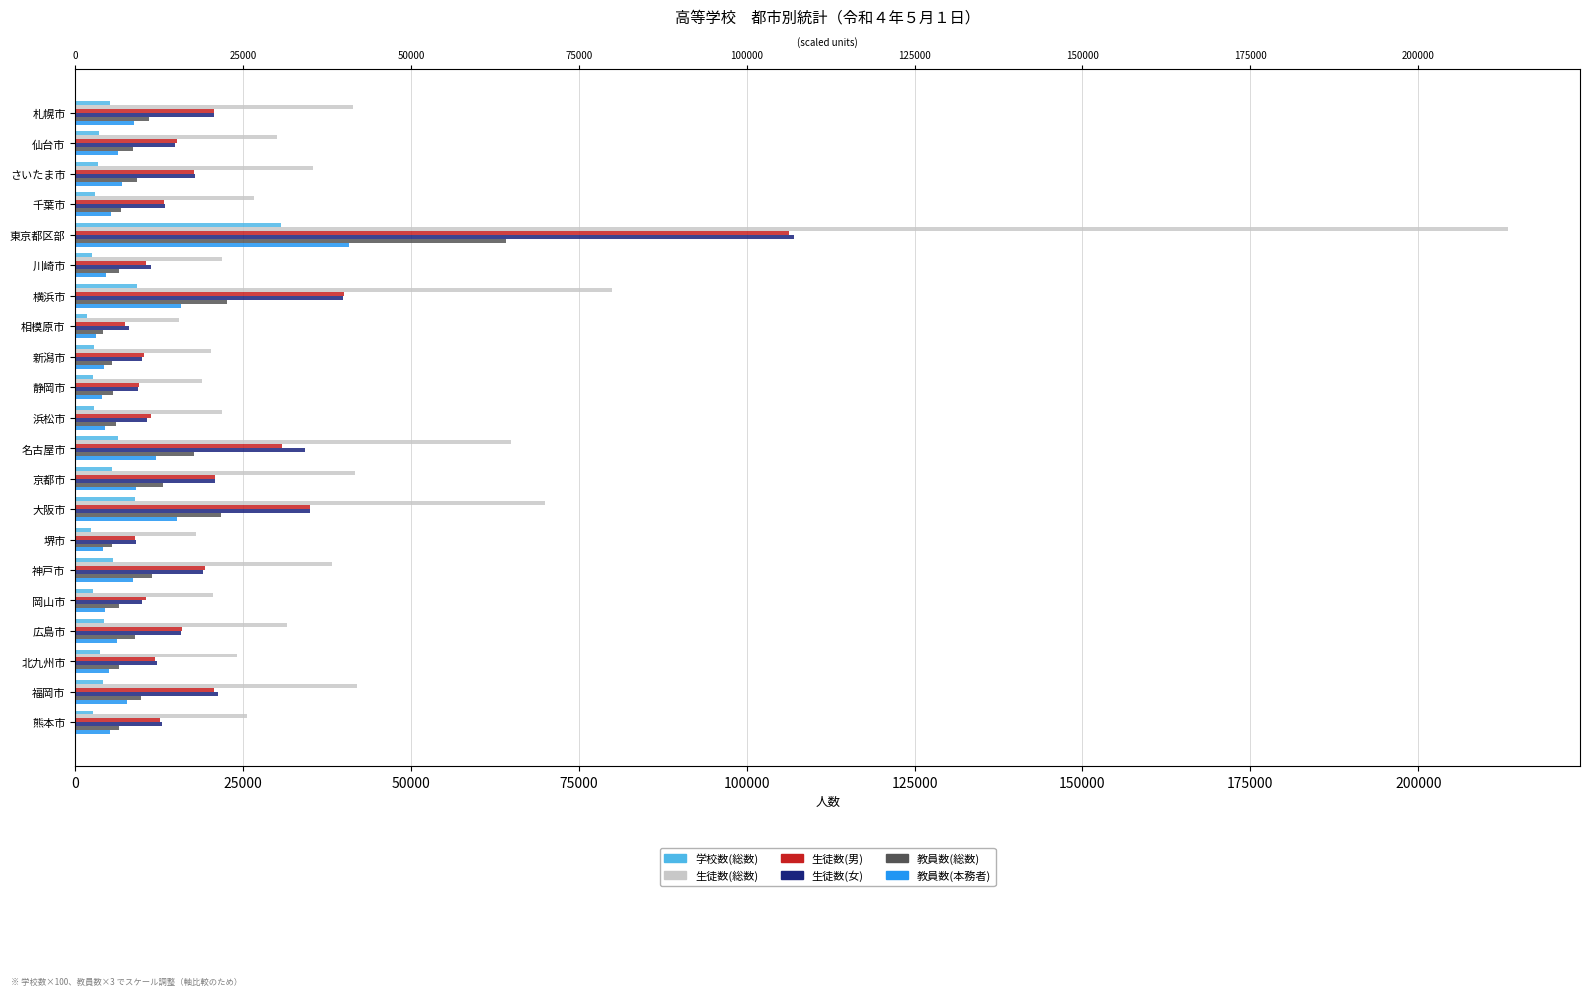

What position from the left is 札幌市?

1